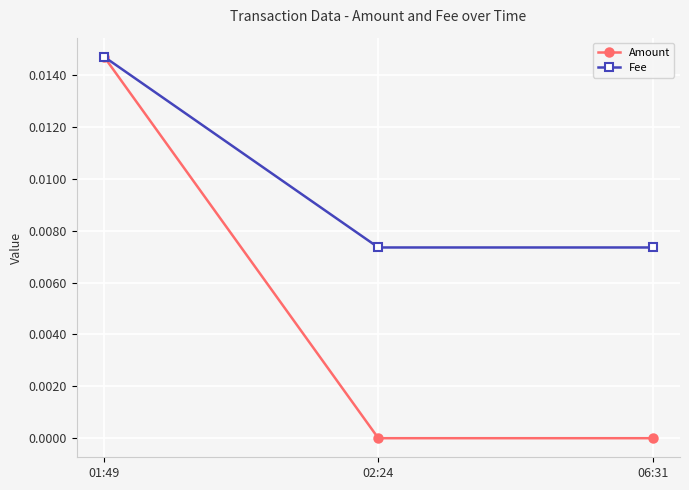

At which category is the sum across all series the highest?

01:49